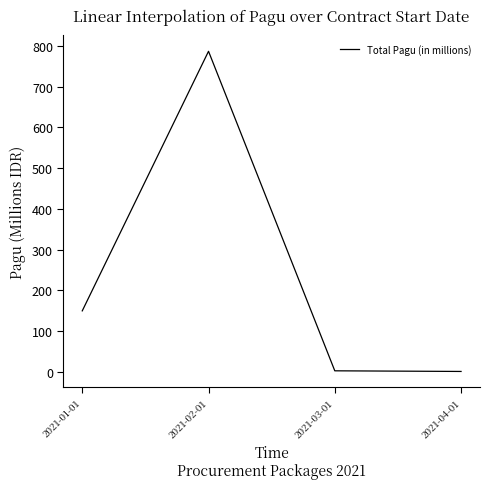

Which has a higher value, 2021-01-01 or 2021-04-01?

2021-01-01